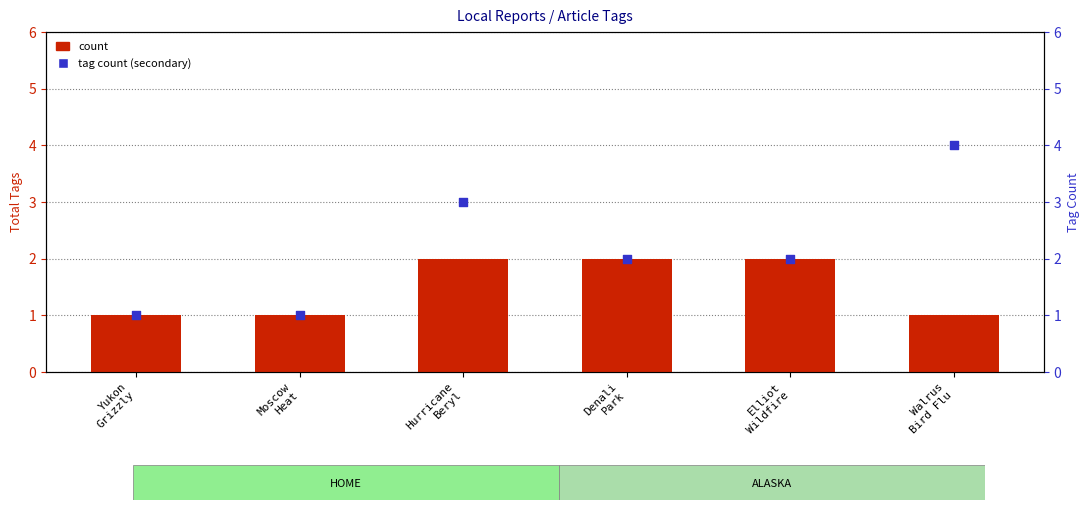

Is the value of tag count (secondary) at Yukon
Grizzly greater than the value of count at Hurricane
Beryl?

No